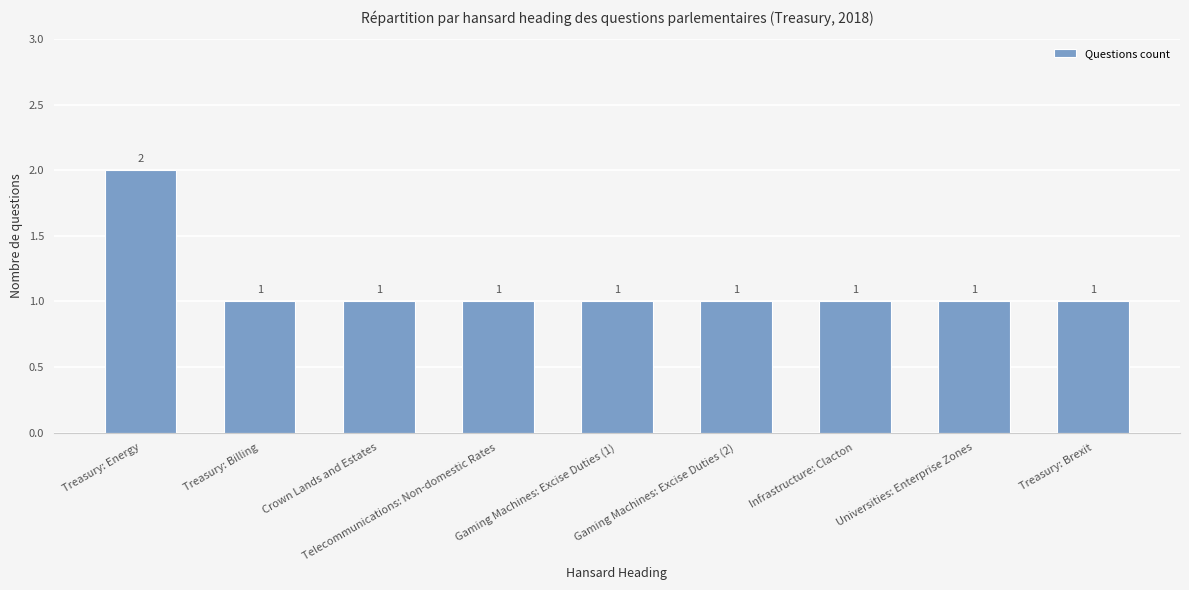

Reading left to right, what are all the values shown in this chart?

2	1	1	1	1	1	1	1	1